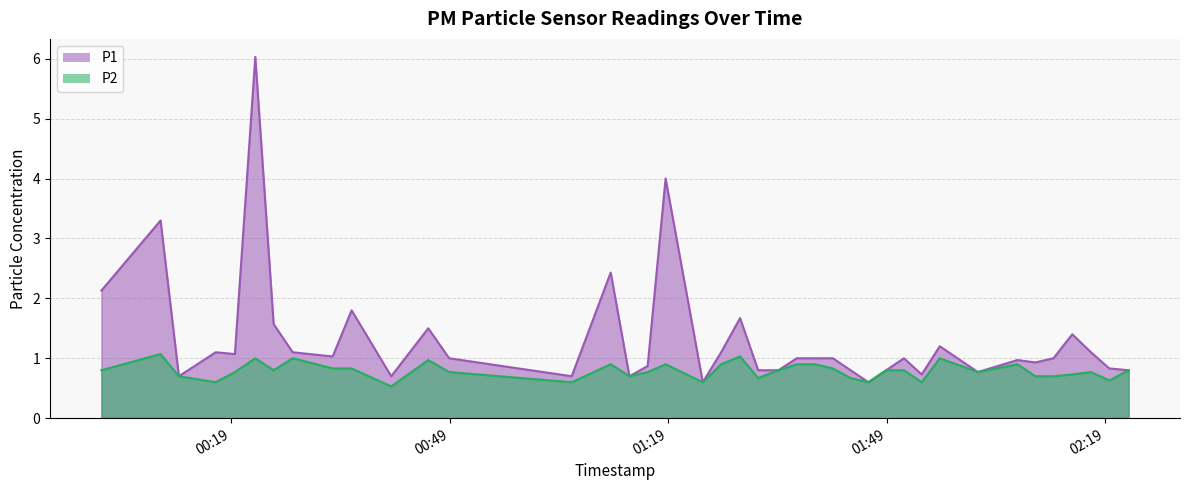

Reading left to right, transcribe all the data shown in this chart.

P1: 2.1	3.3	0.7	1.1	1.1	6.0	1.6	1.1	1.0	1.8	0.7	1.5	1.0	0.7	2.4	0.7	0.9	4.0	0.6	1.1	1.7	0.8	0.8	1.0	1.0	1.0	0.8	0.6	0.8	1.0	0.7	1.2	0.8	1.0	0.9	1.0	1.4	1.1	0.8	0.8
P2: 0.8	1.1	0.7	0.6	0.8	1.0	0.8	1.0	0.8	0.8	0.5	1.0	0.8	0.6	0.9	0.7	0.8	0.9	0.6	0.9	1.0	0.7	0.8	0.9	0.9	0.8	0.7	0.6	0.8	0.8	0.6	1.0	0.8	0.9	0.7	0.7	0.7	0.8	0.6	0.8